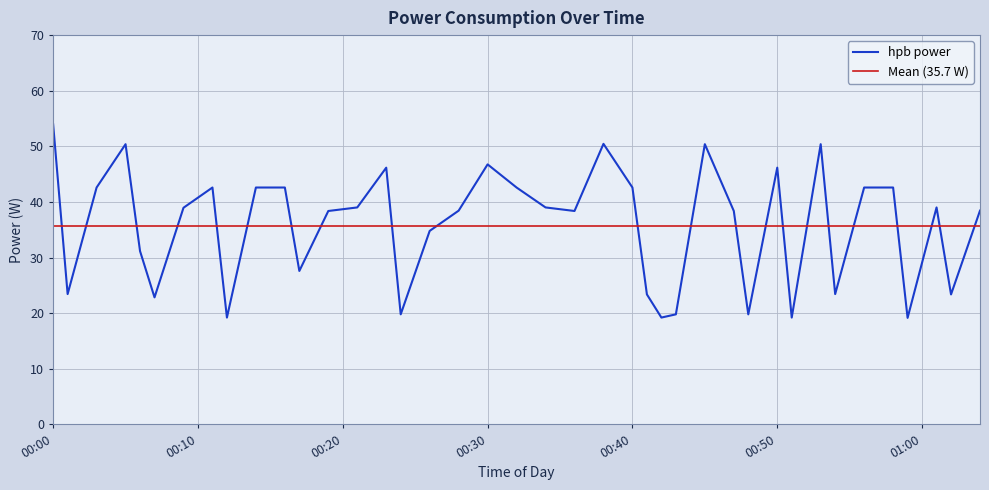

Which label corresponds to the smallest value in the chart?

2023-10-27T00:59:00